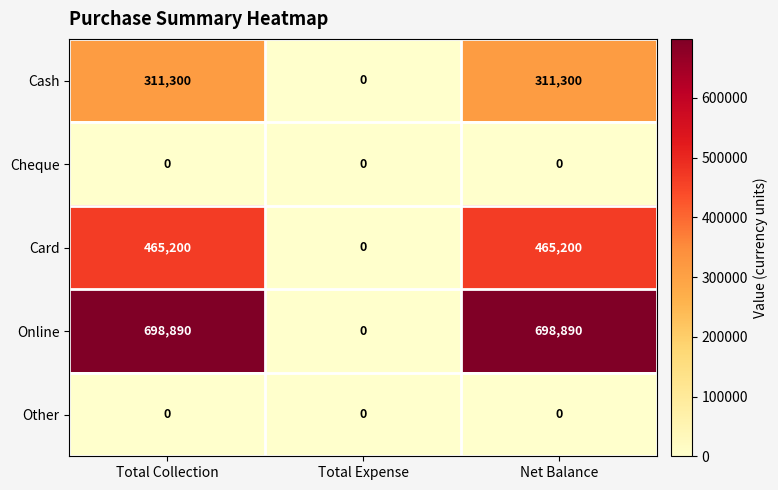

What is the maximum value shown in the chart?

698890